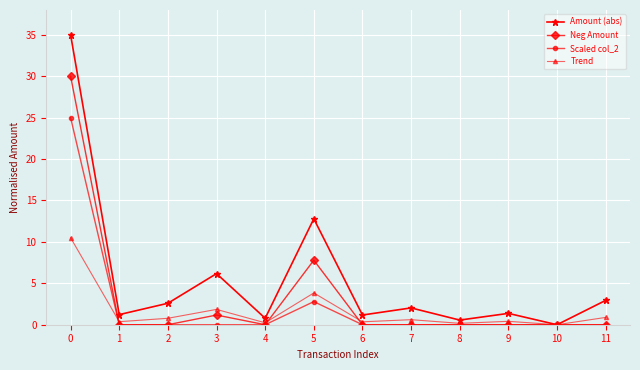

Where is the first local maximum for Amount (abs)?

3